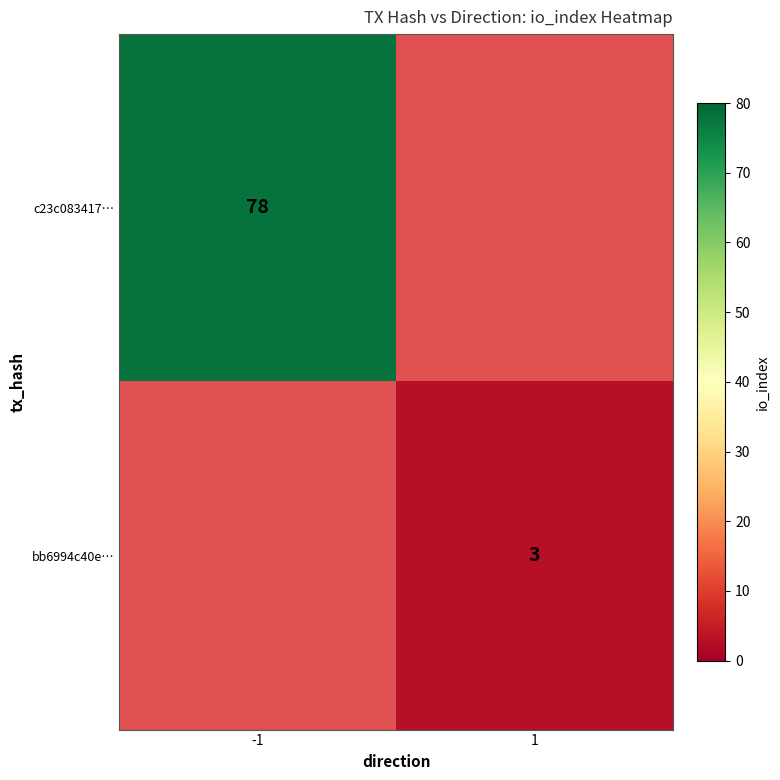

At 1, list the series in order from smallest to largest.

bb6994c40eff720b0f91cb1fb504601f901fa4e, c23c083417aa40e8cba3b3cca52ed0ba1774ff0